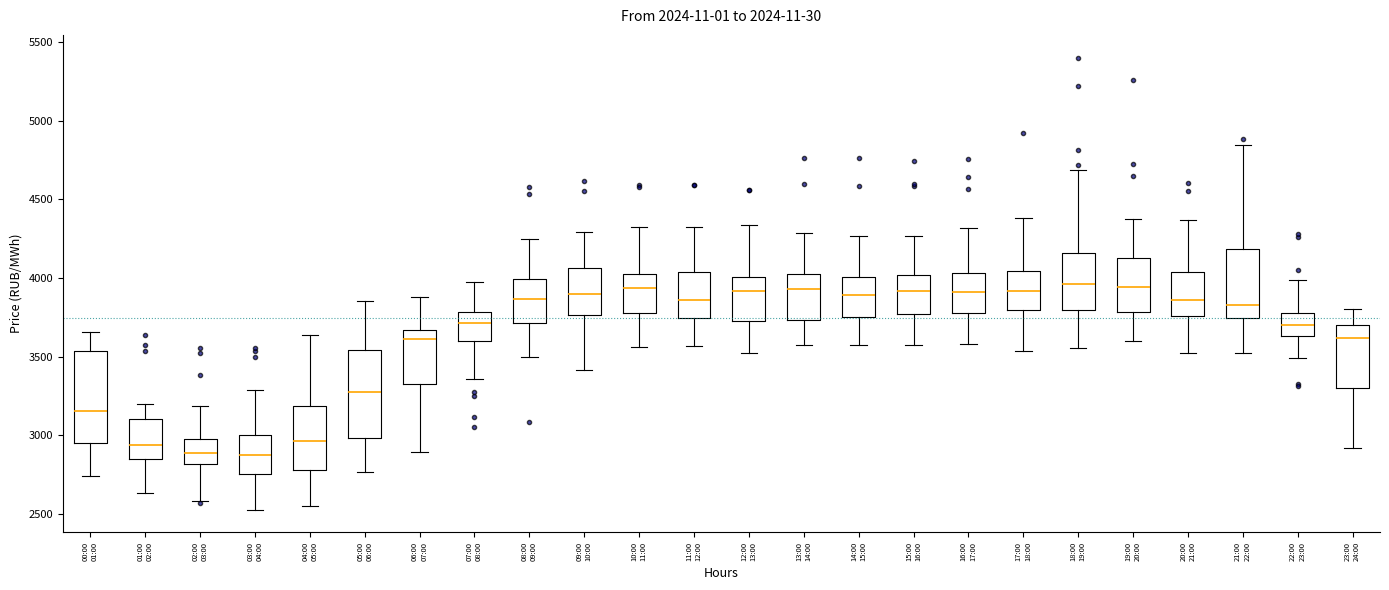

Where is the lower edge of the box for 08:00 09:00 on the y-axis? The values are not printed on the chart, so give them approximately, as read against the axis.

3700